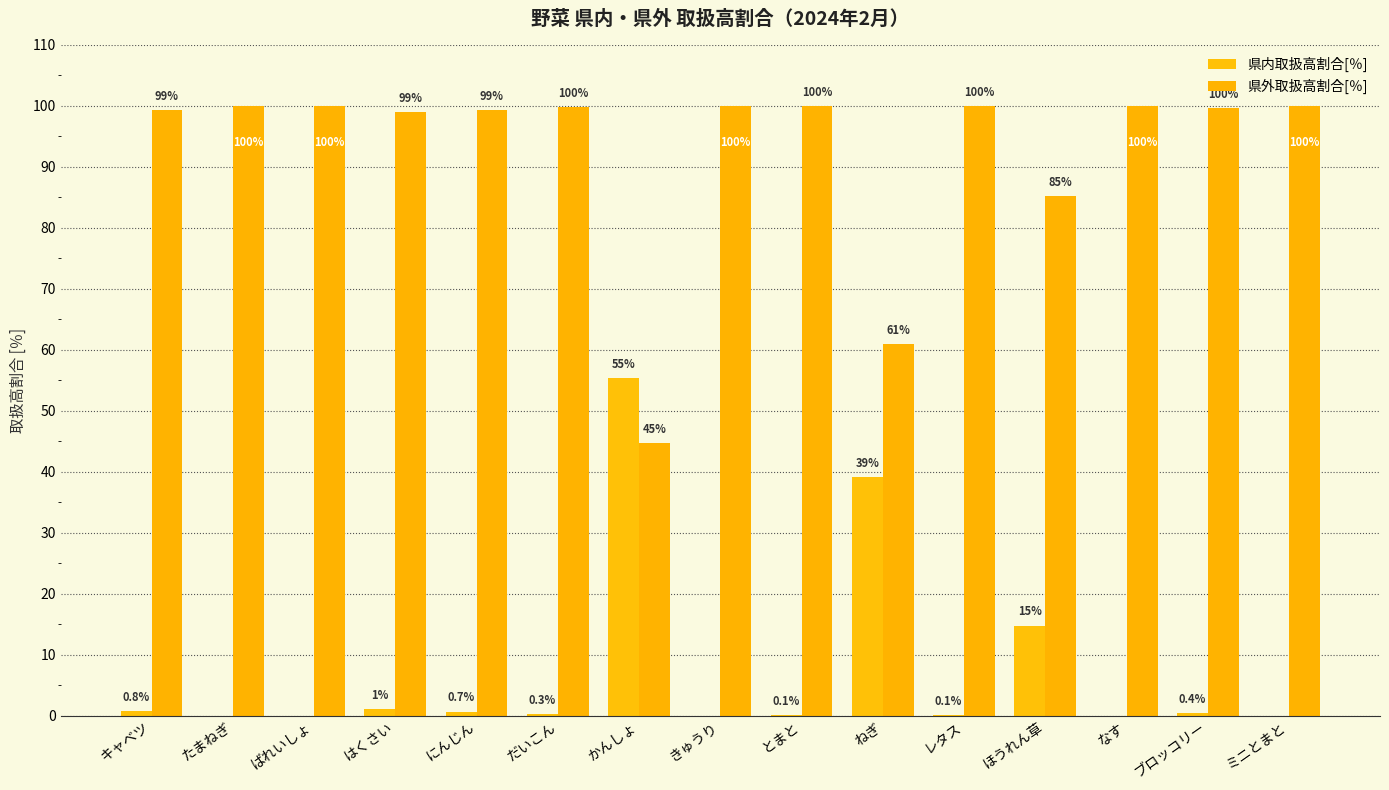

How many positive values does the 県内取扱高割合[％] series have?

10